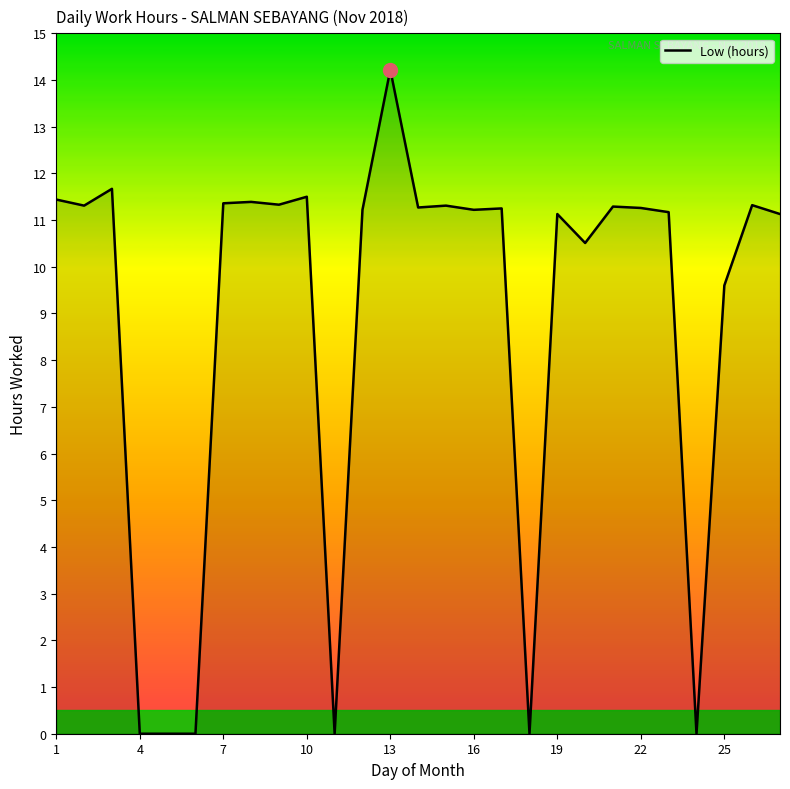

What is the greatest value displayed?

14.2